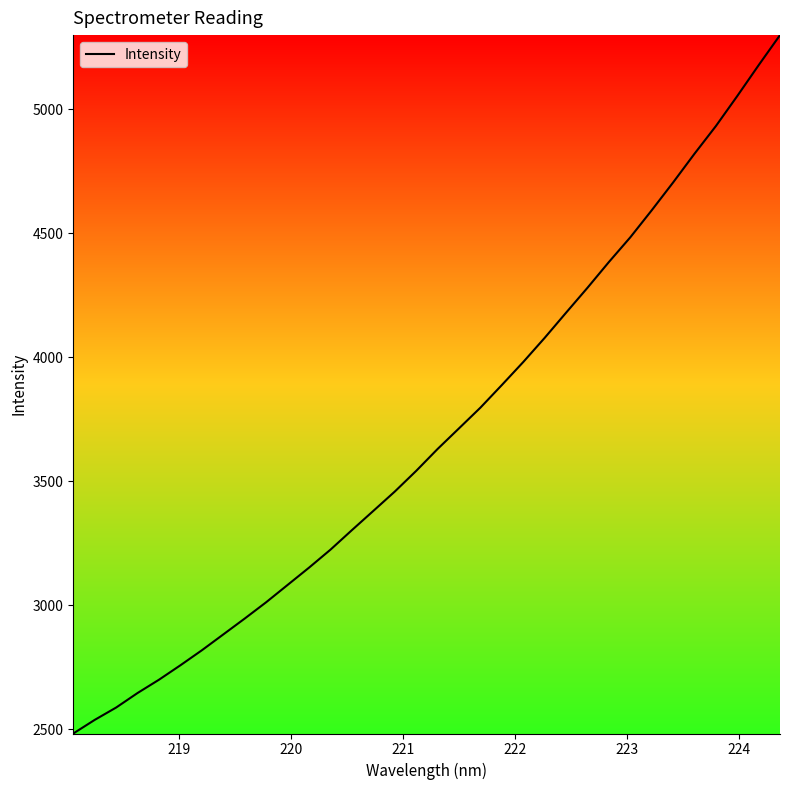

What is the greatest value displayed?

5298.9